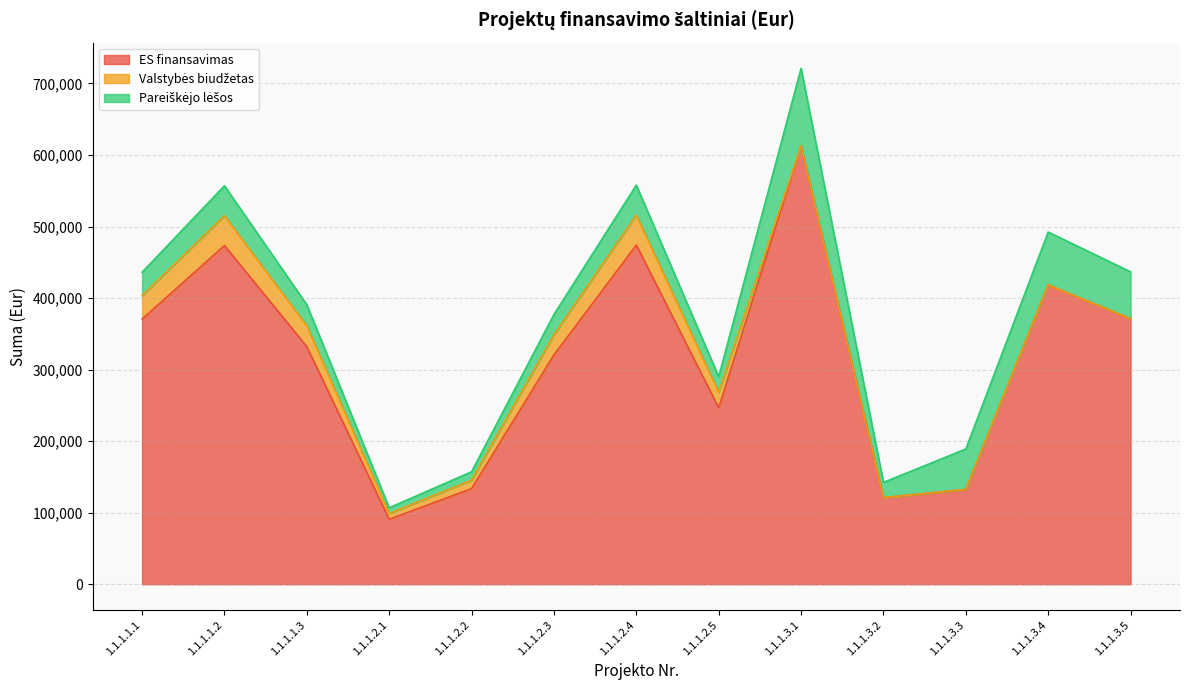

What is the difference between the highest and lowest values at 1.1.1.3.3?

132469.3